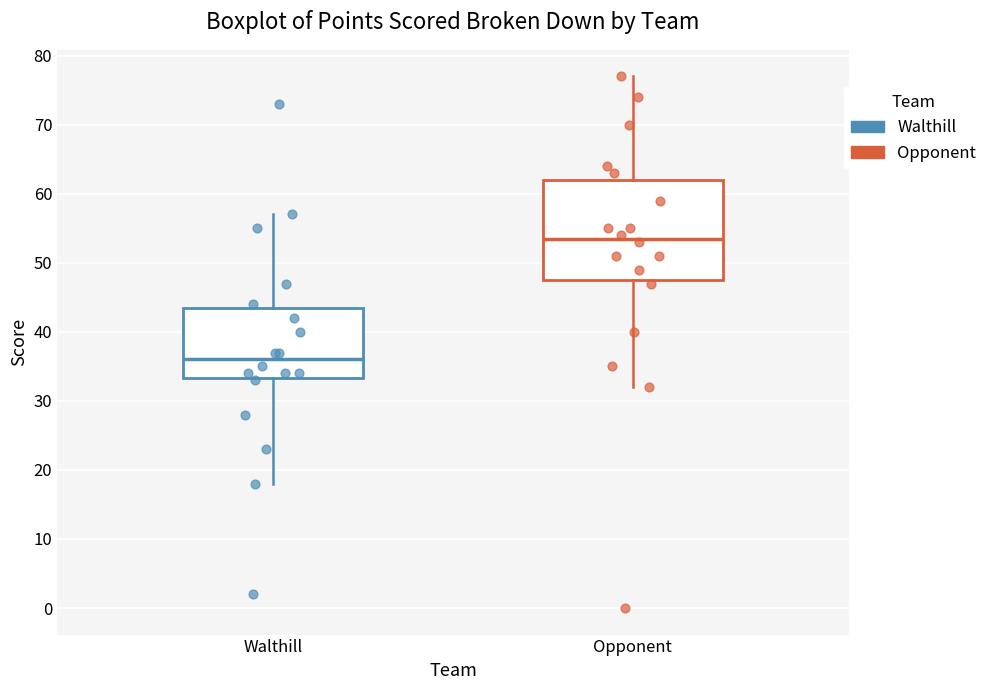

Where does the median line of the box for Walthill sit on the y-axis? The values are not printed on the chart, so give them approximately, as read against the axis.

36